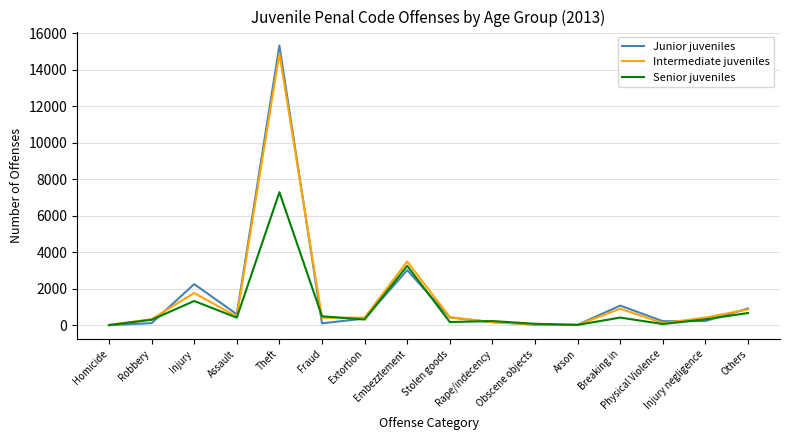

Which series has the widest spread of values?

Junior juveniles